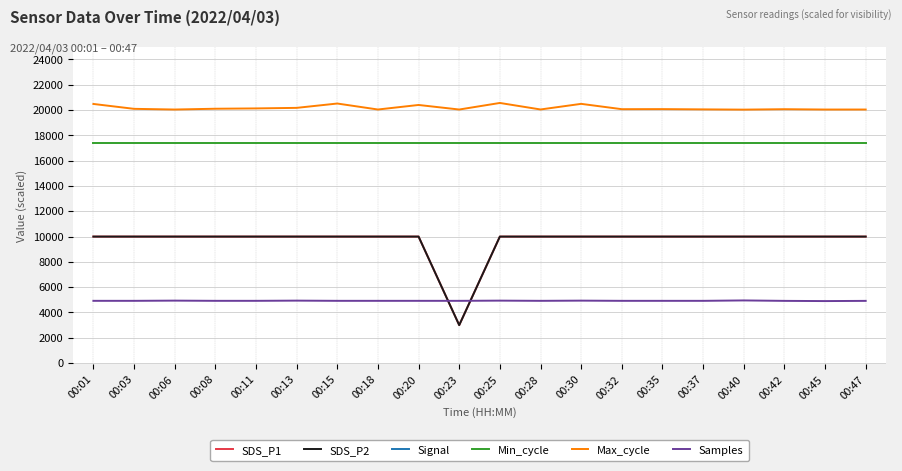

What is the sum of the Min_cycle values at 00:11 and 00:03?

34800.0